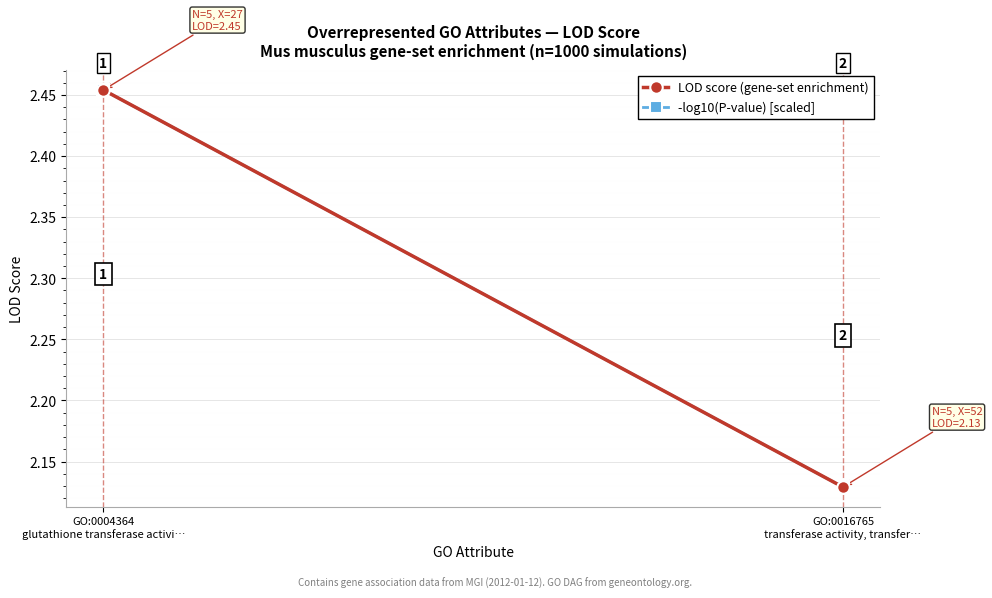

Reading left to right, extract all data points from this chart.

LOD score (gene-set enrichment): GO:0004364
glutathione transferase activi…=2.5	GO:0016765
transferase activity, transfer…=2.1
-log10(P-value) [scaled]: GO:0004364
glutathione transferase activi…=2.5	GO:0016765
transferase activity, transfer…=2.1